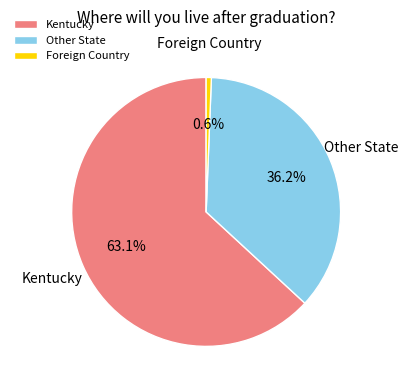

Is there any slice that represents more than half of the pie?

Yes